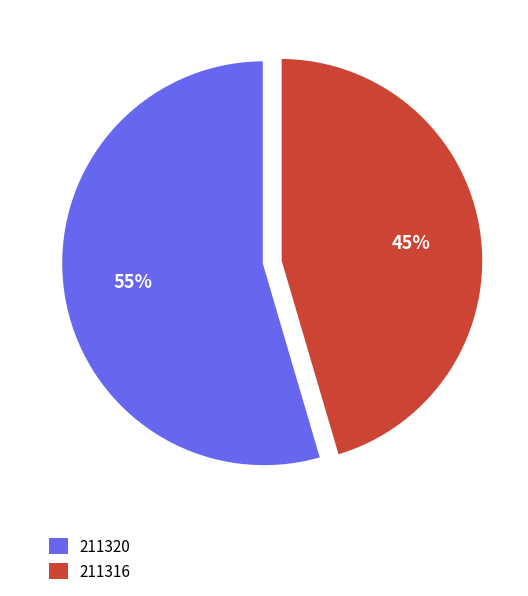

Which slice is the smallest?

211316